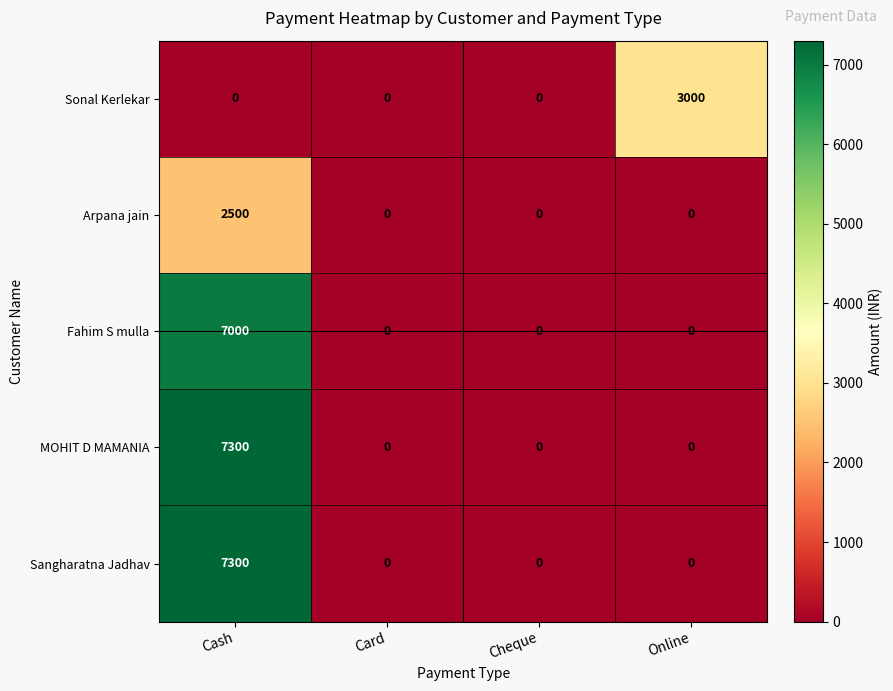

Reading left to right, list all the values displayed in this chart.

Sonal Kerlekar: 0	0	0	3000
Arpana jain: 2500	0	0	0
Fahim S mulla: 7000	0	0	0
MOHIT D MAMANIA: 7300	0	0	0
Sangharatna Jadhav: 7300	0	0	0